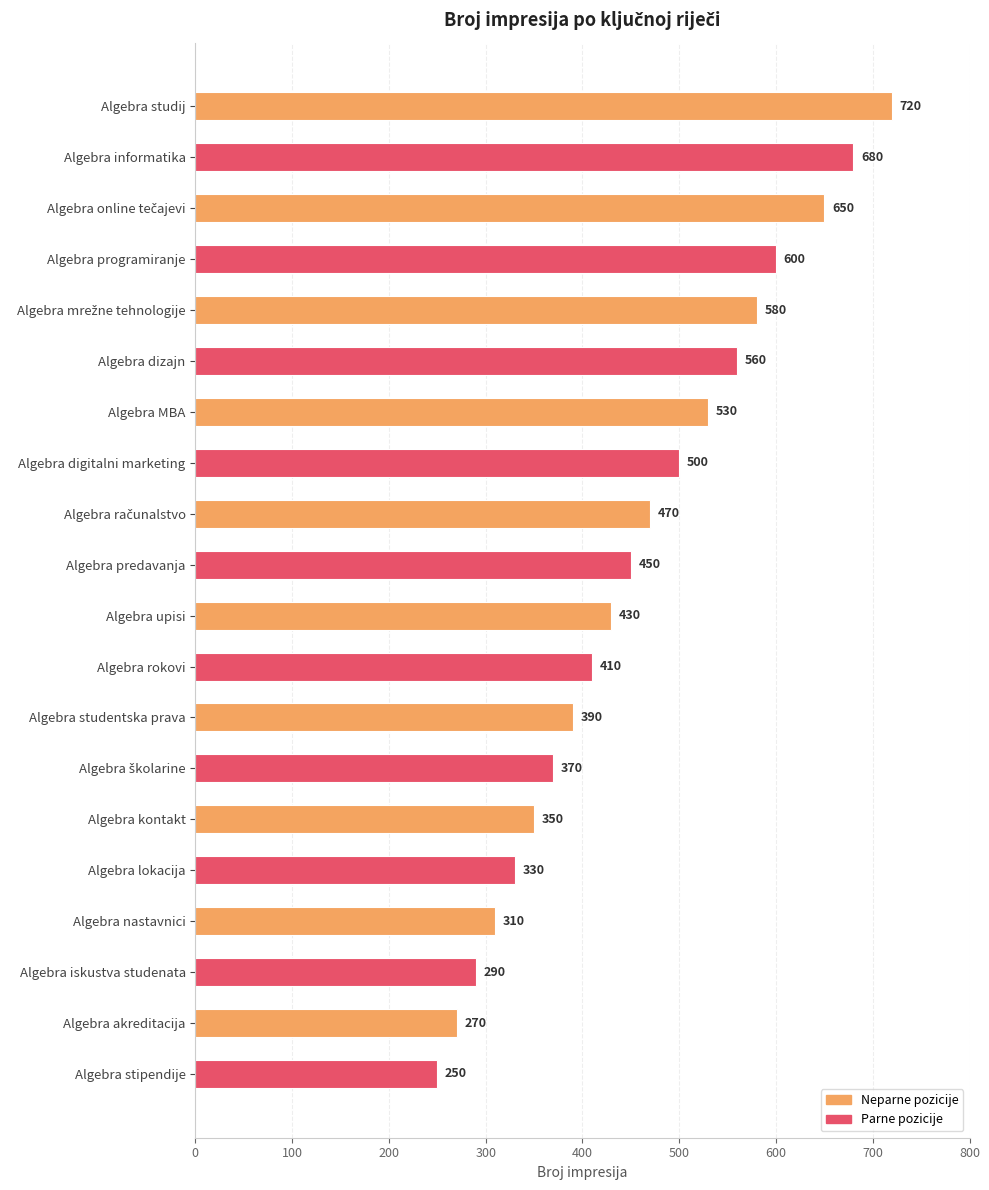

Which category has the lowest value across all series?

Algebra stipendije